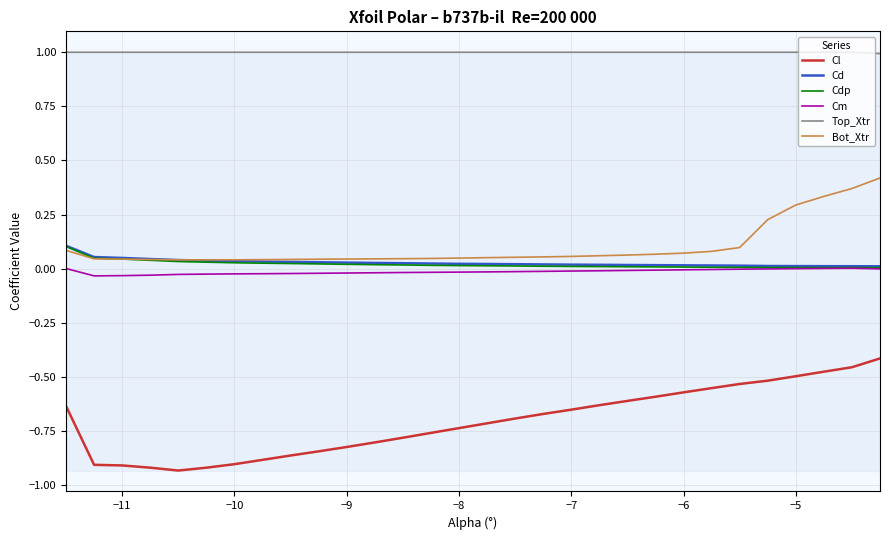

Which series has the largest total across all categories?

Top_Xtr